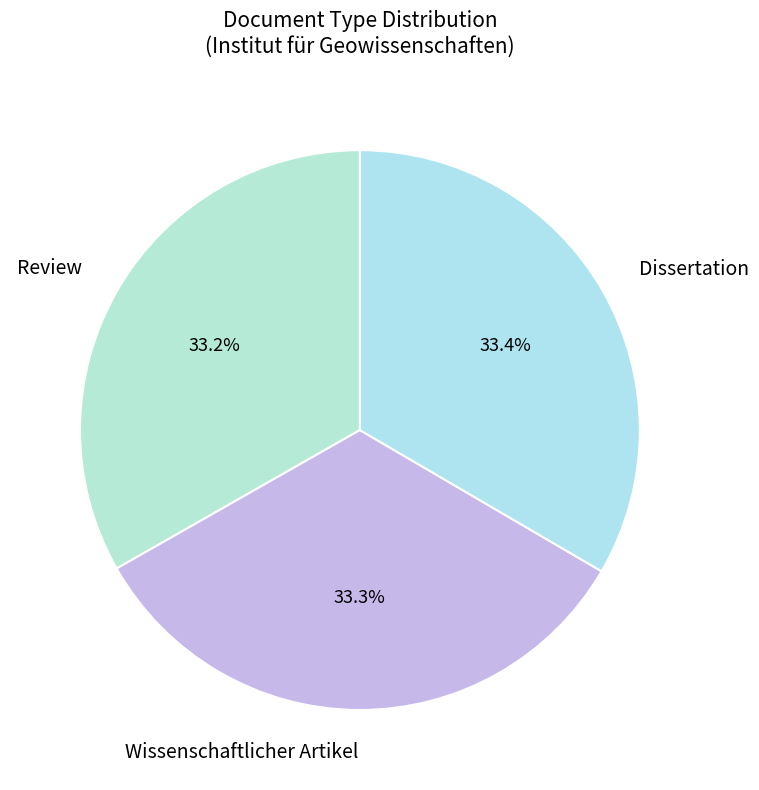

What percentage is the Wissenschaftlicher Artikel slice, to the nearest percent?

33%